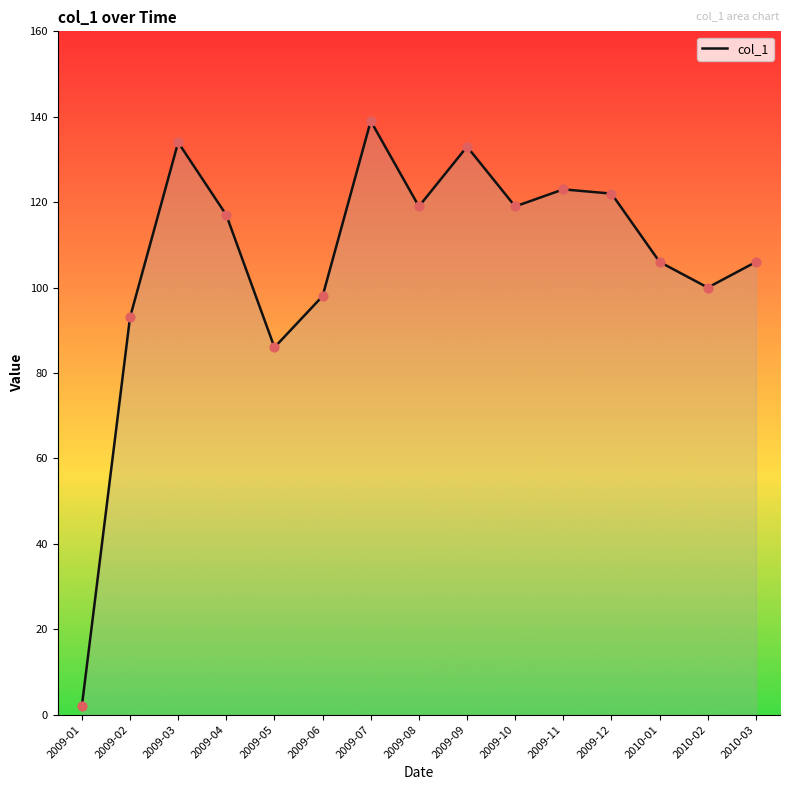

Approximately how many times larger is the value at 2010-02 compared to 2009-11?

0.8